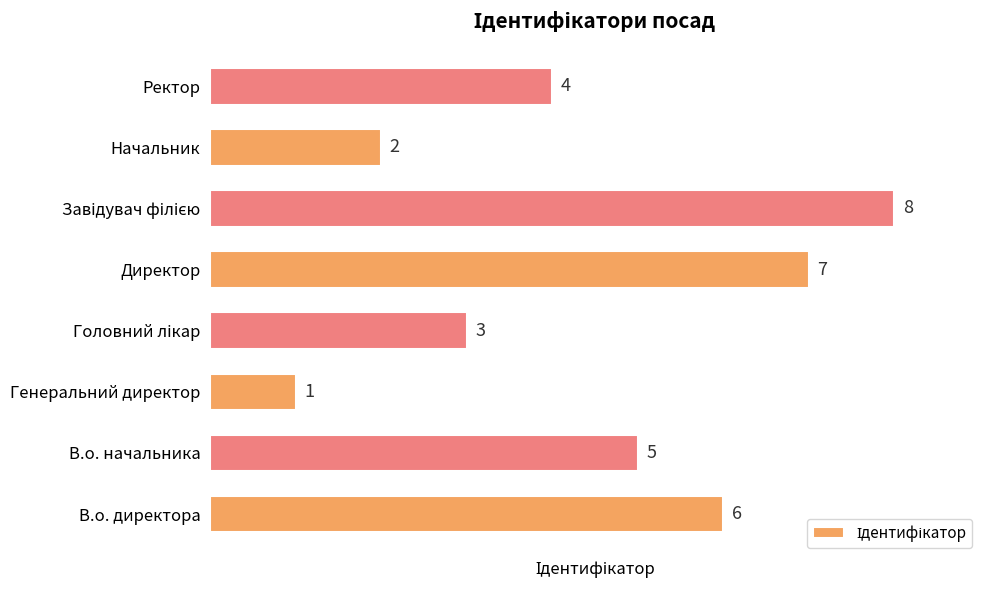

Is it true that the value at В.о. начальника is 5?

True